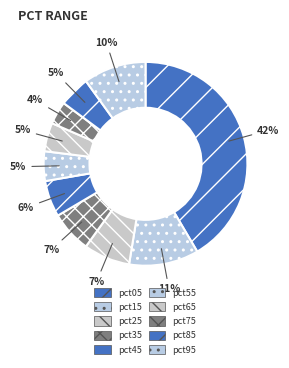

What is the smallest slice in the pie chart?

pct75